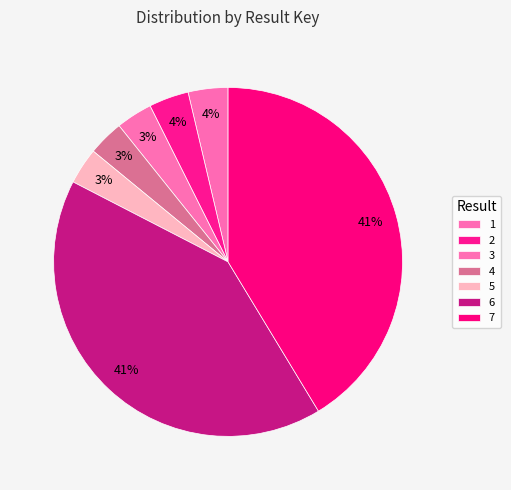

Which slice is the smallest?

4